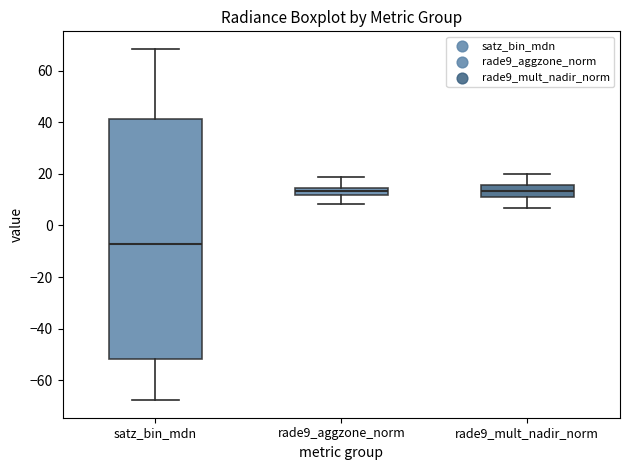

Which box is the tallest, from its lower edge to its upper edge?

satz_bin_mdn